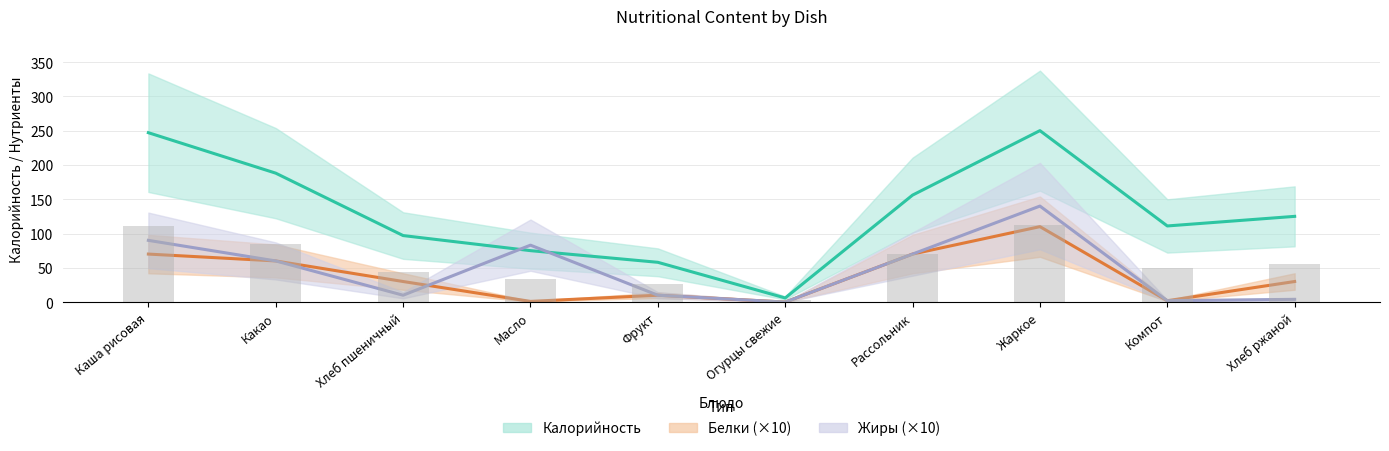

At which label is Калорийность closest to 128?

Хлеб ржаной